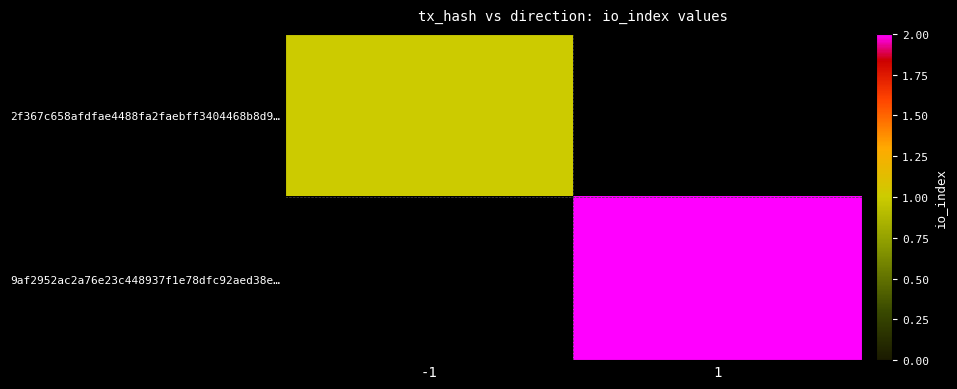

The 2f367c658afdfae4488fa2faebff3404468b8d9… series shows 1.0 at -1. True or false?

True